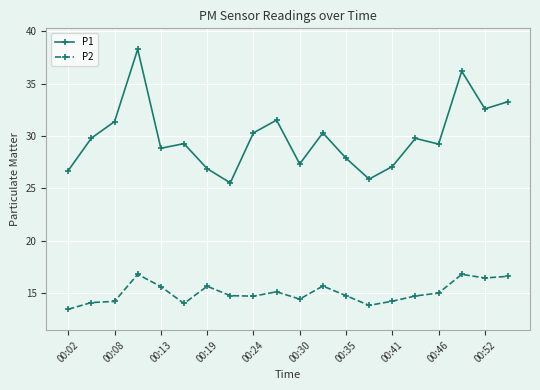

What is the average value of the P1 series?

29.9